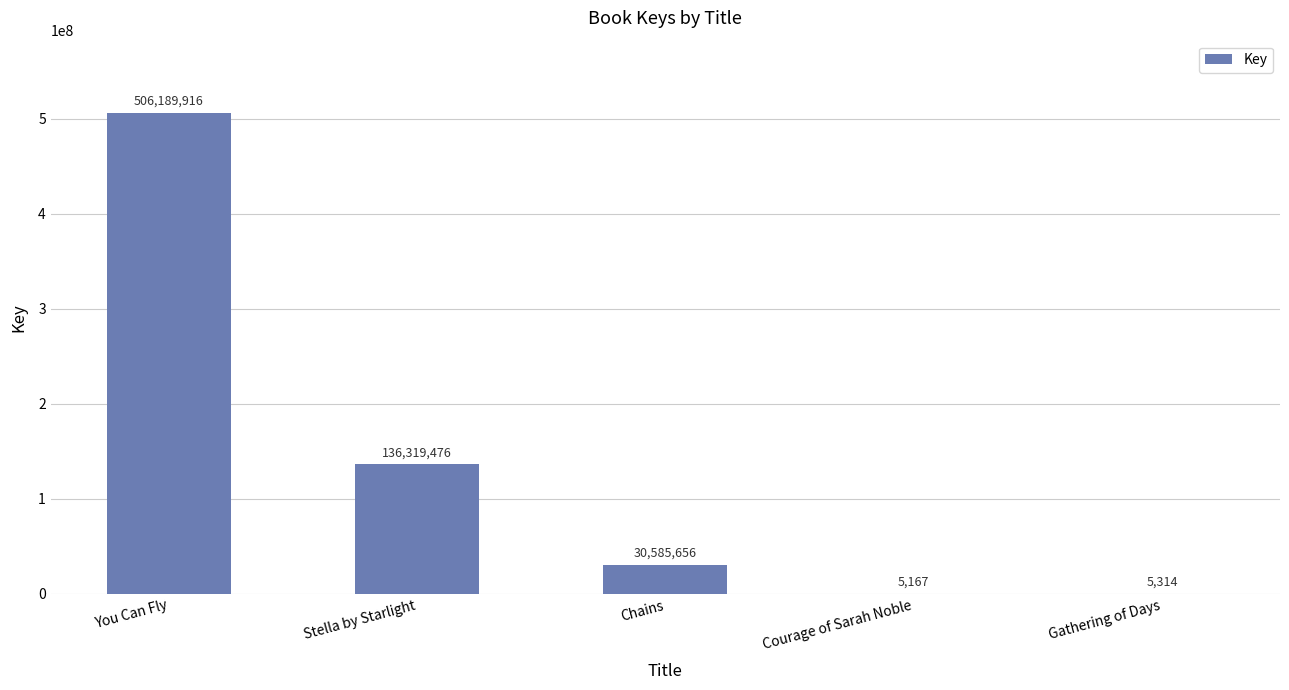

What is the sum of all values?

673105529